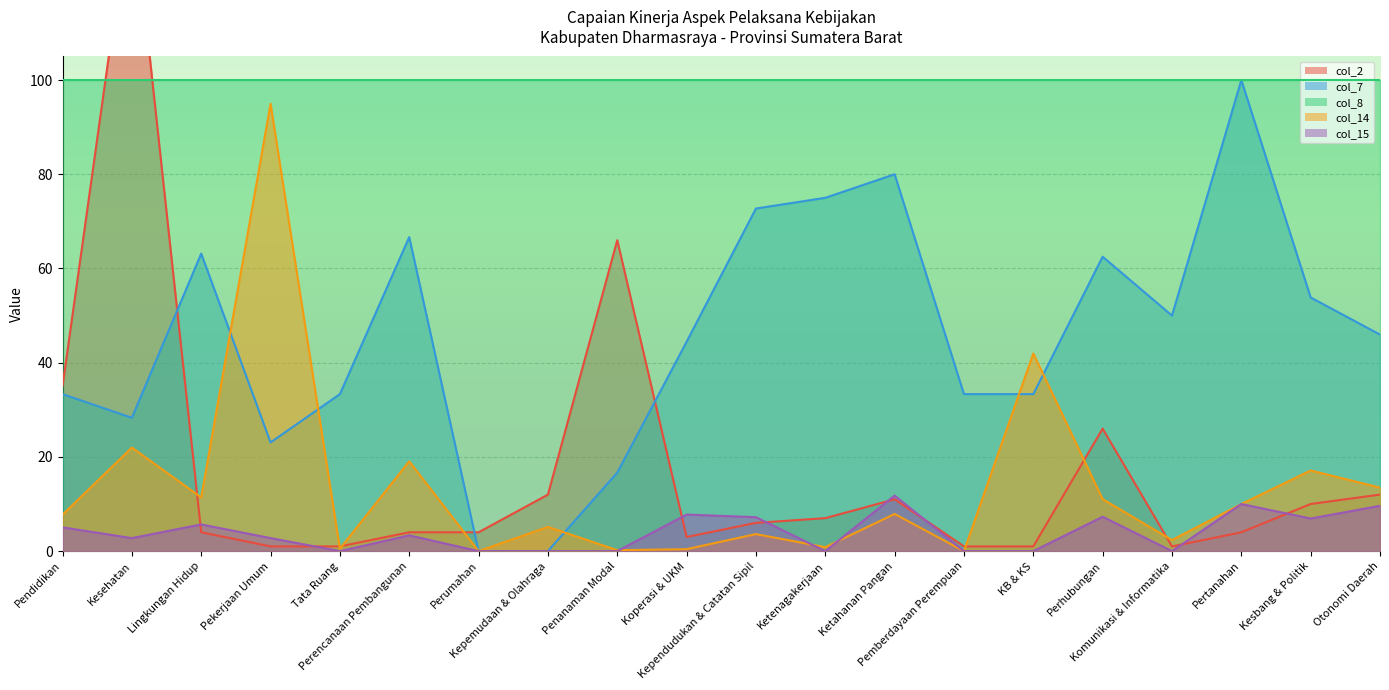

The col_2 series shows 140.0 at Kesehatan. True or false?

True